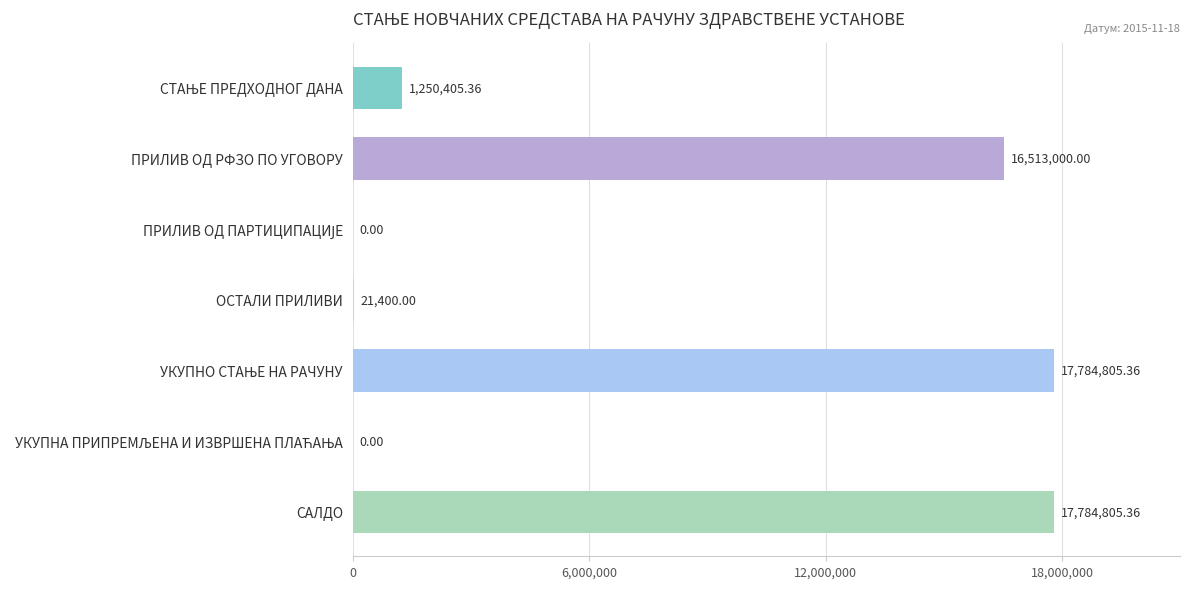

What is the sum of all values?

53354416.1